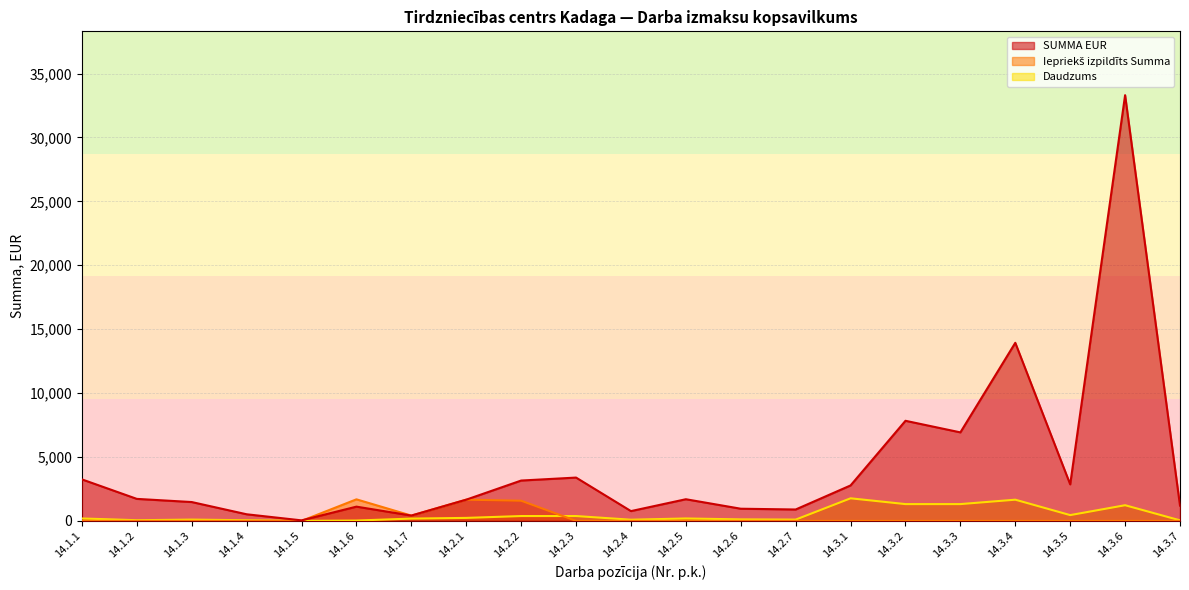

At which label does SUMMA EUR first exceed 1694?

14.1.1